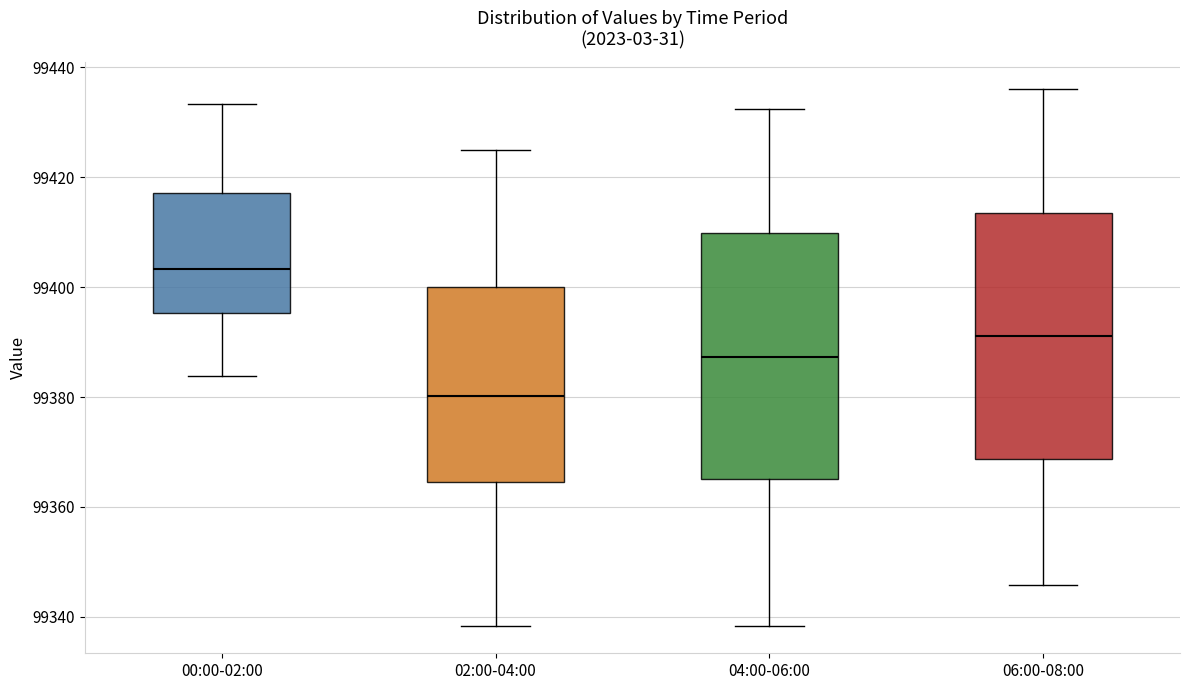

Which box's median line is the highest?

00:00-02:00